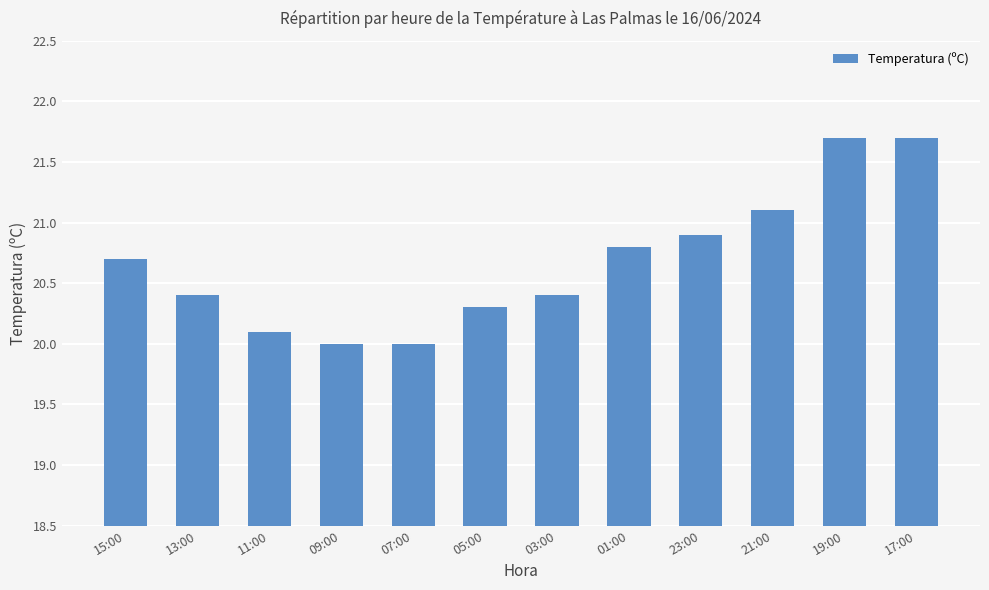

What is the difference between the values at 19:00 and 07:00?

1.7